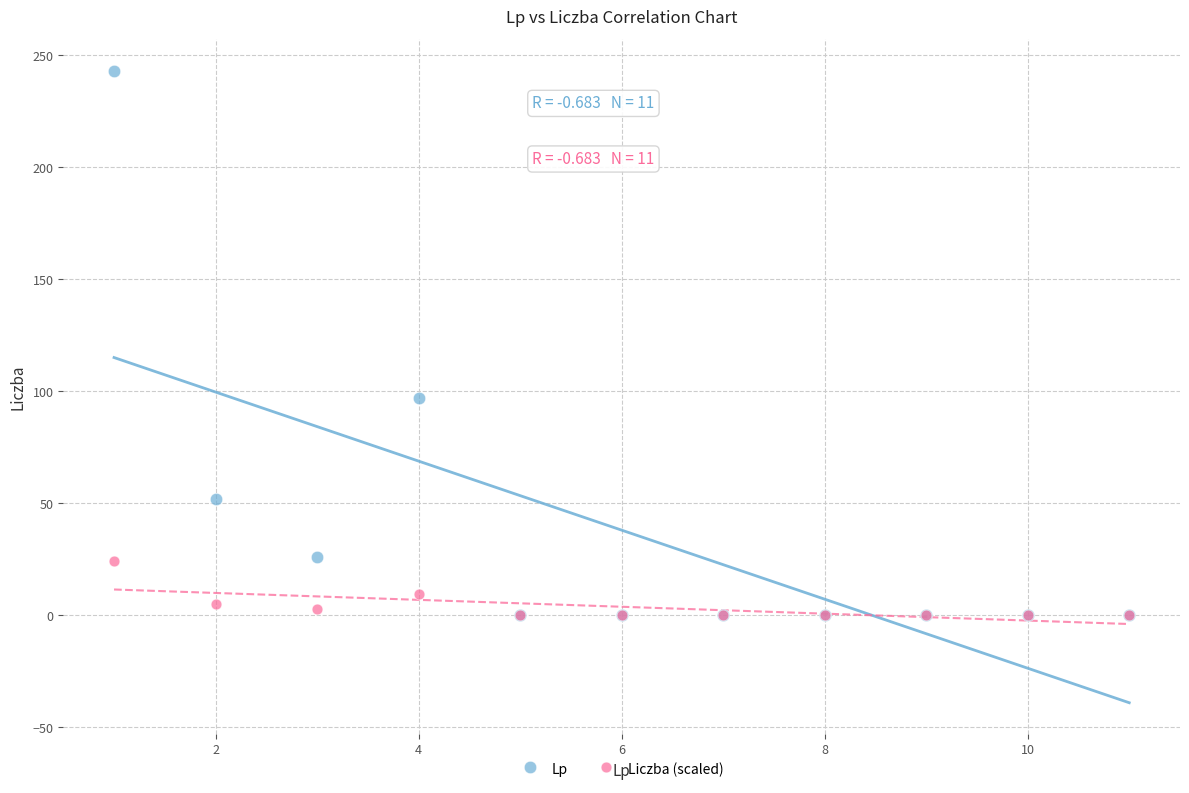

What are all the series names shown in the legend?

Lp, Liczba (scaled)